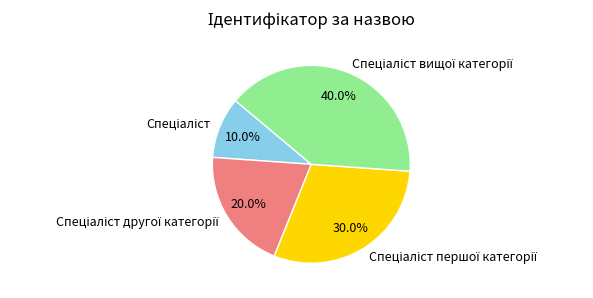

Is there a majority slice in this chart?

No